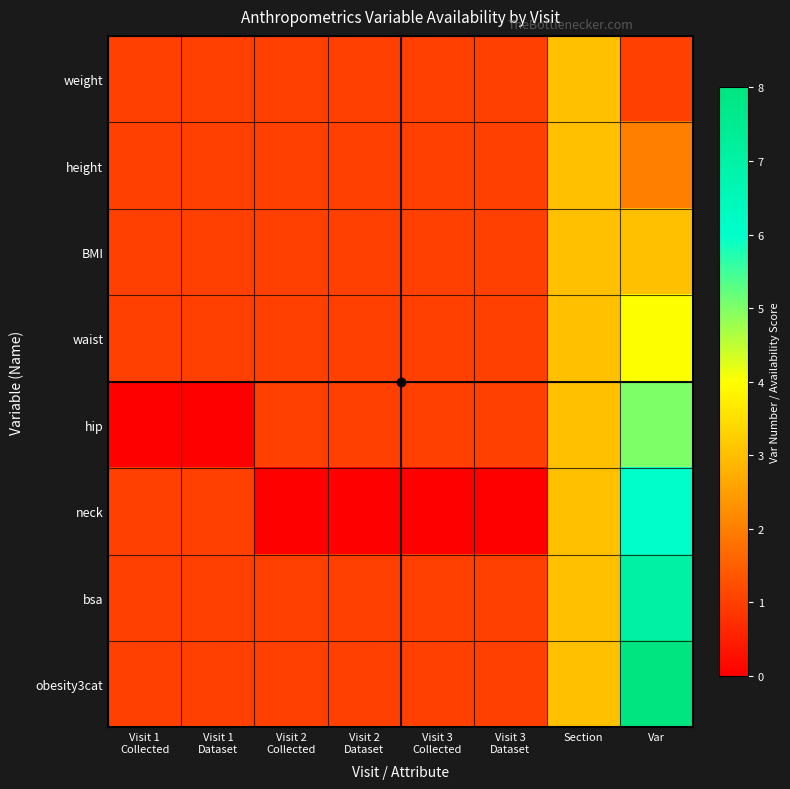

What is the greatest value displayed?

8